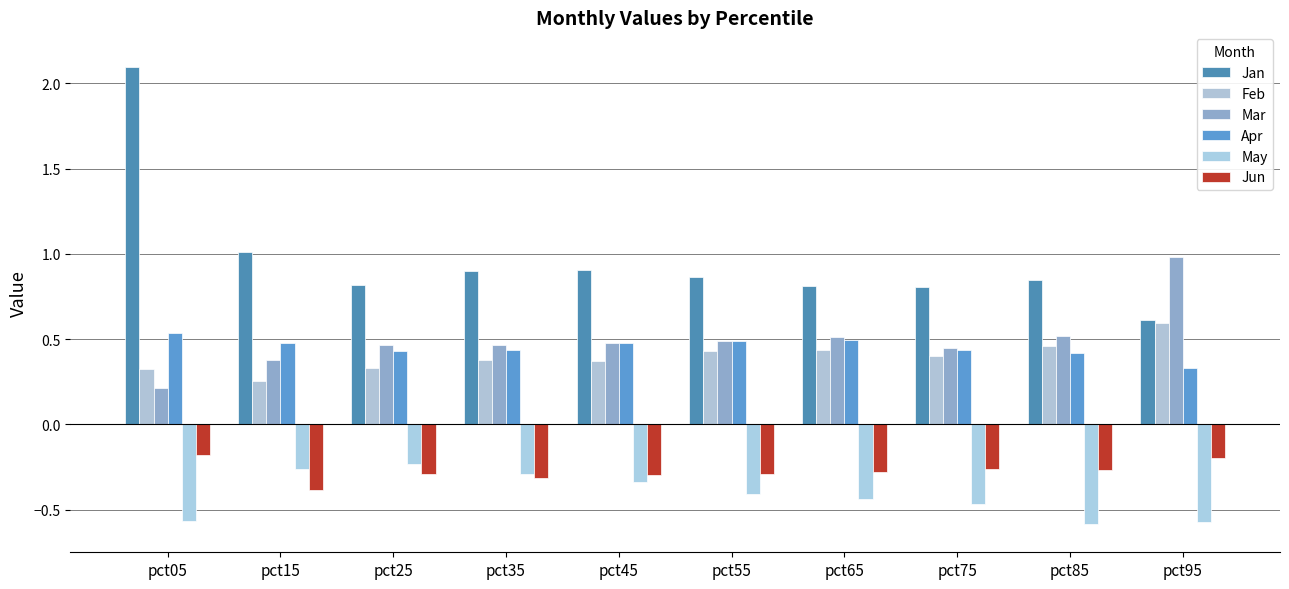

What is the difference between the highest and lowest values at pct35?

1.2